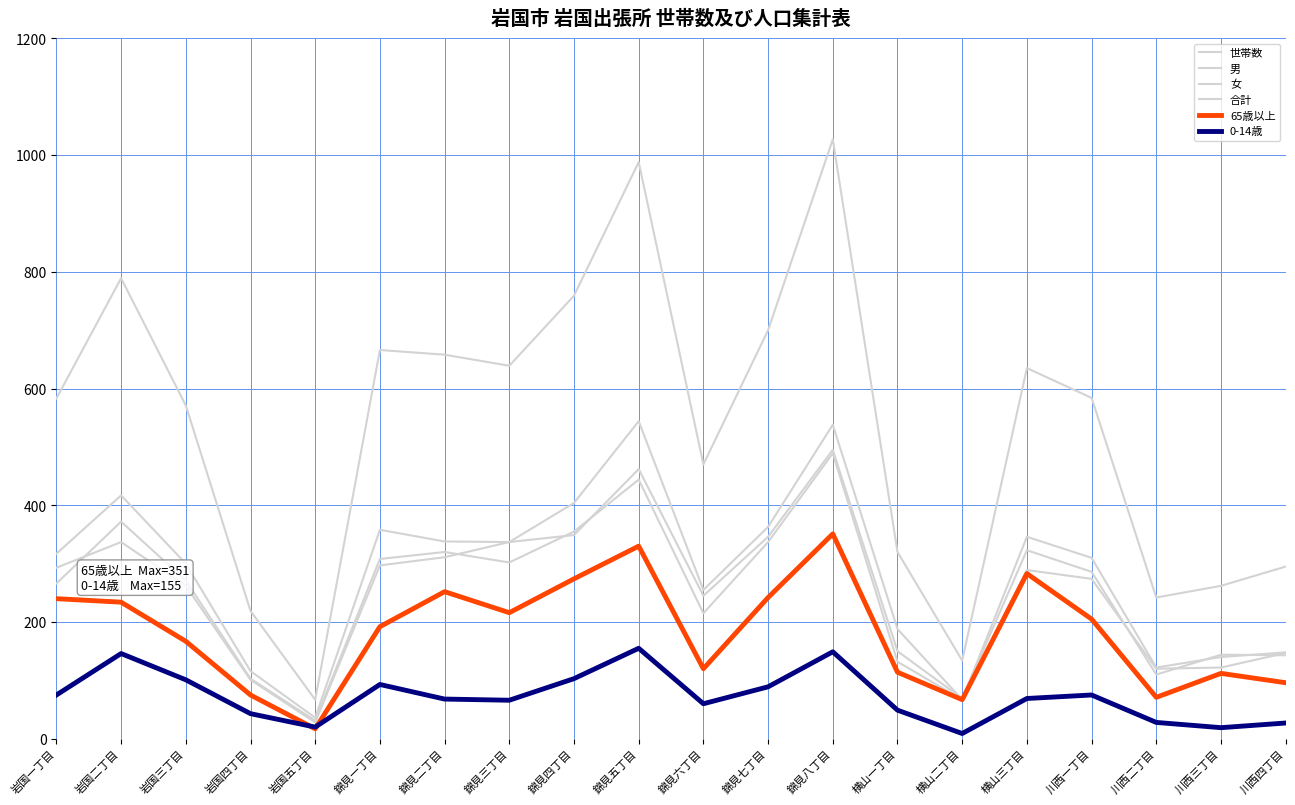

Is this an area chart (filled region under the line)?

No